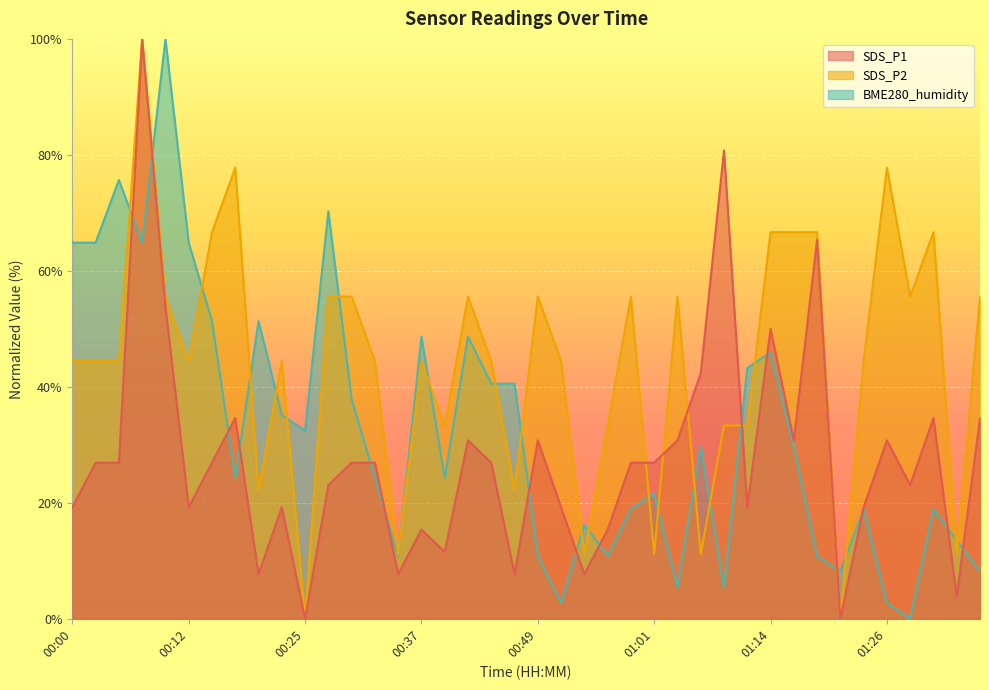

How many data points in BME280_humidity are above 29?

20